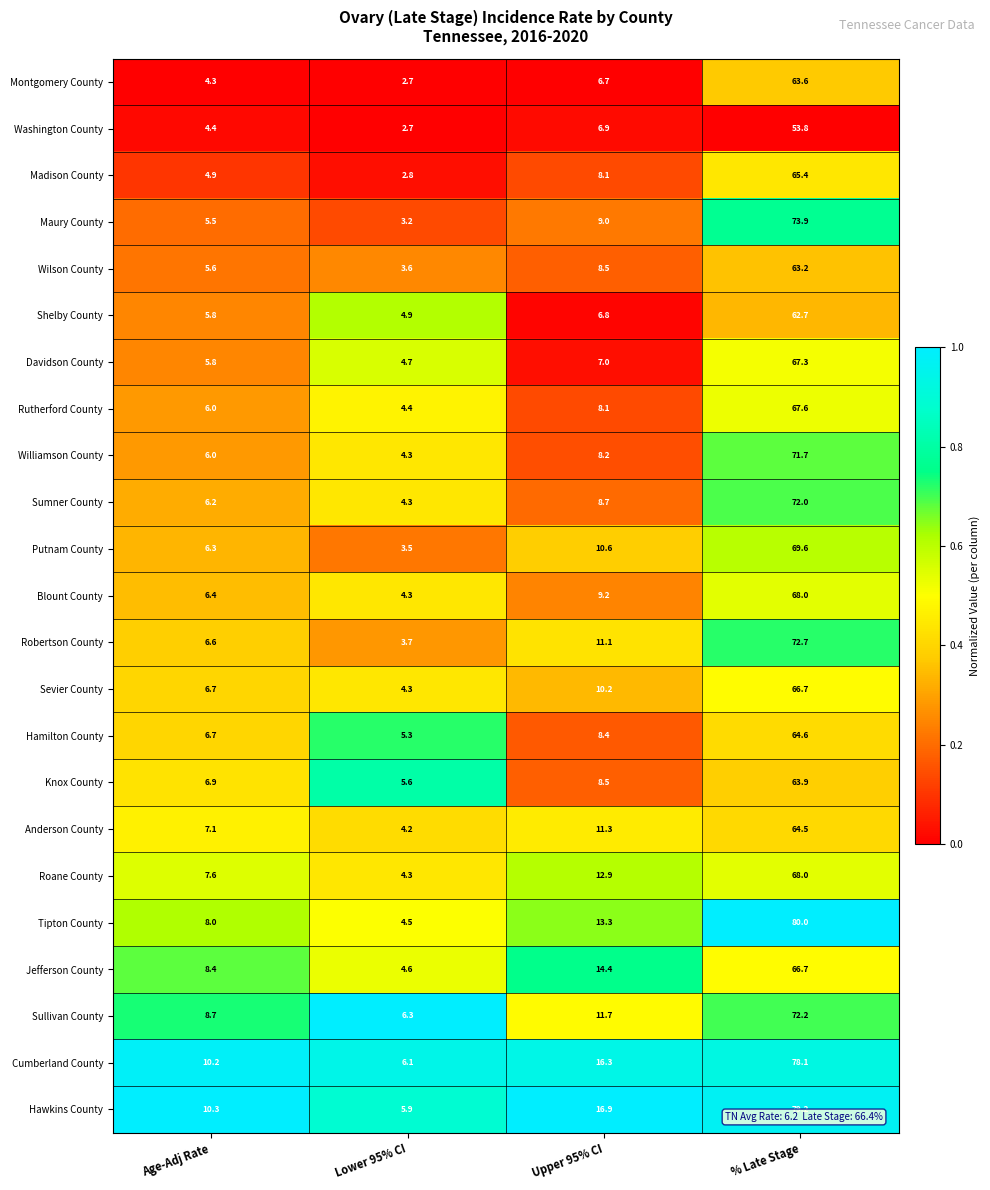

Is it true that Anderson County equals 37.2 at % Late Stage?

False